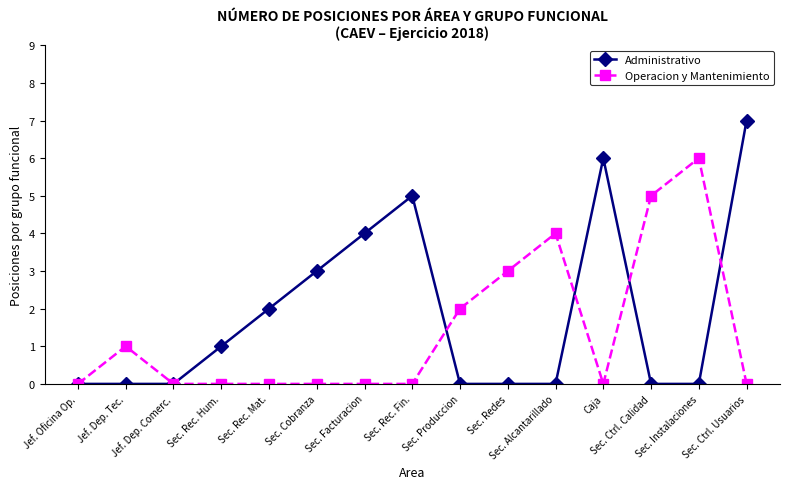

Reading left to right, extract all data points from this chart.

Administrativo: 0	0	0	1	2	3	4	5	0	0	0	6	0	0	7
Operacion y Mantenimiento: 0	1	0	0	0	0	0	0	2	3	4	0	5	6	0